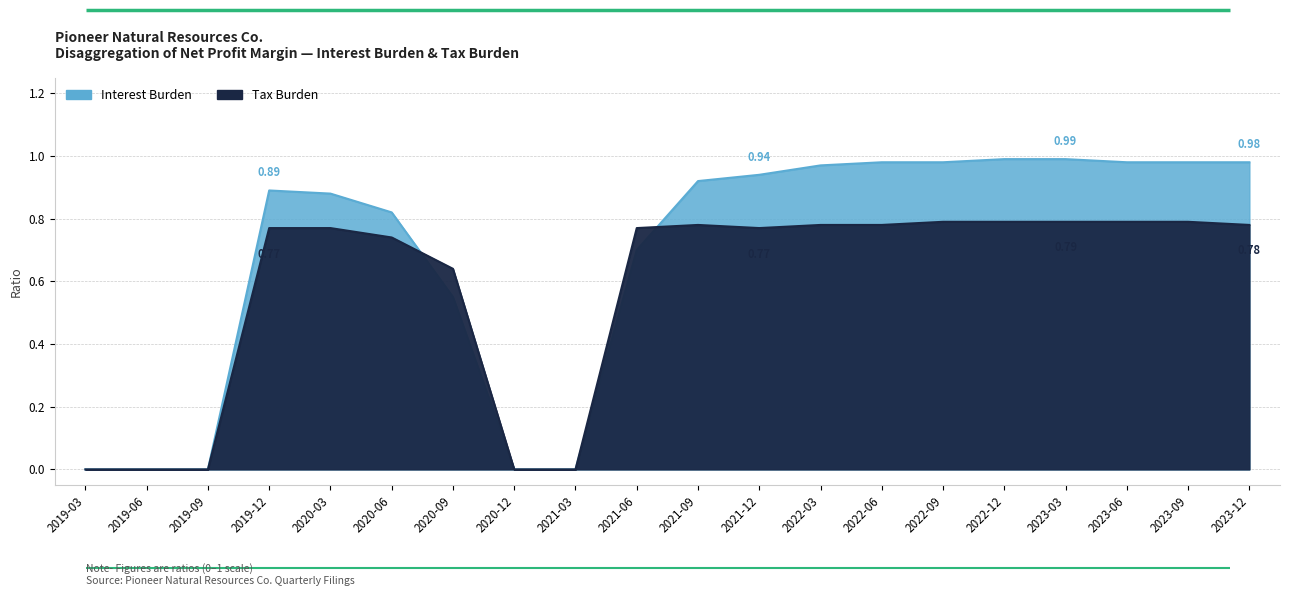

How many lines are shown in the chart?

2